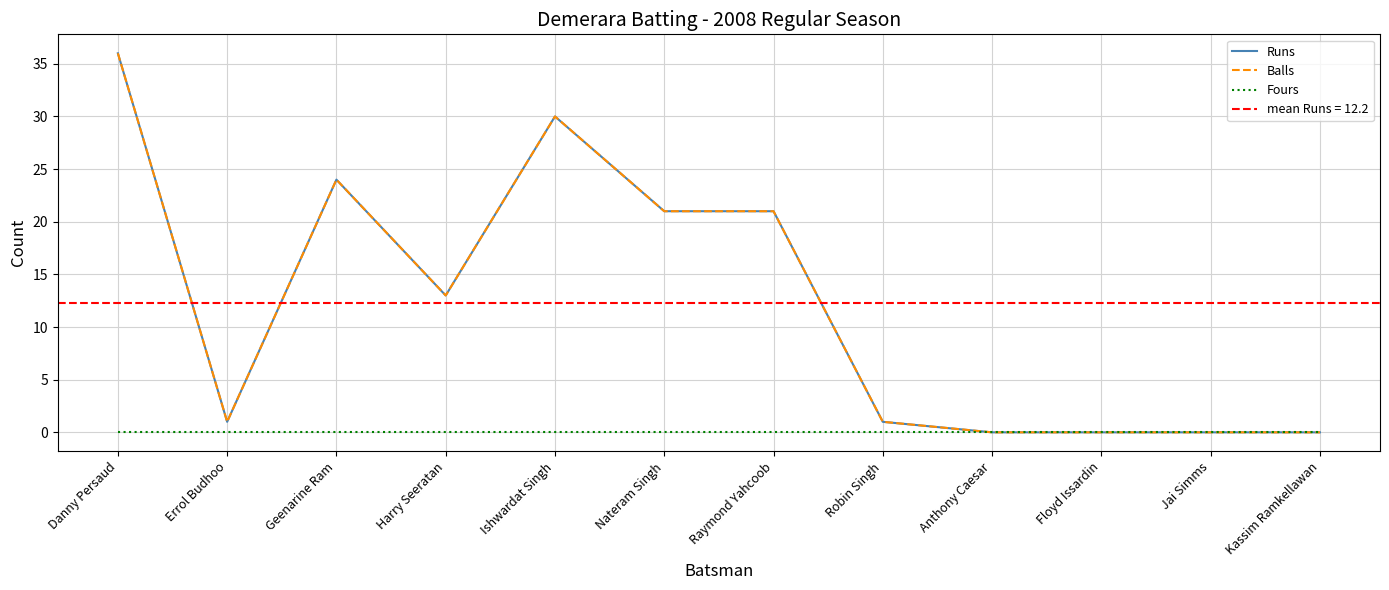

The value of Fours at Anthony Caesar is 0. True or false?

True